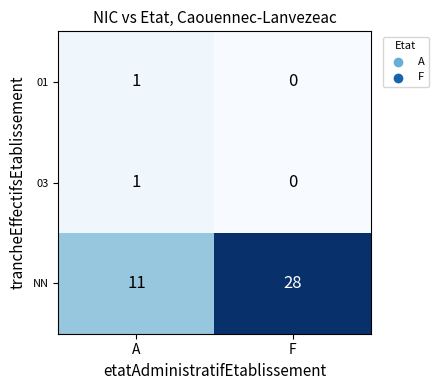

Which label corresponds to the smallest value in the chart?

F